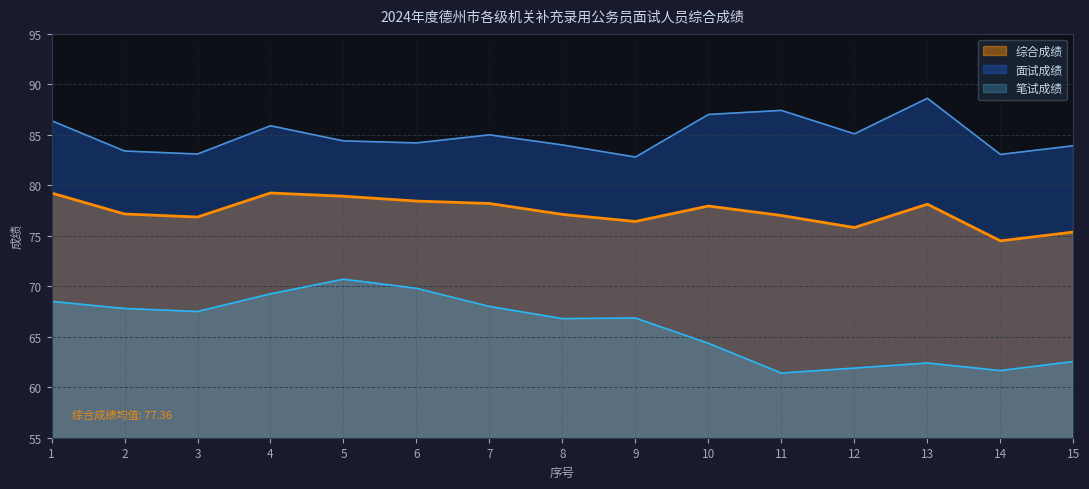

Which has a higher value, 4 or 8?

4